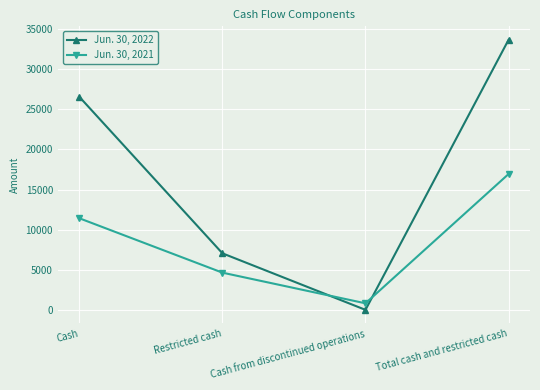

The value of Jun. 30, 2021 at Cash from discontinued operations is 844. True or false?

True